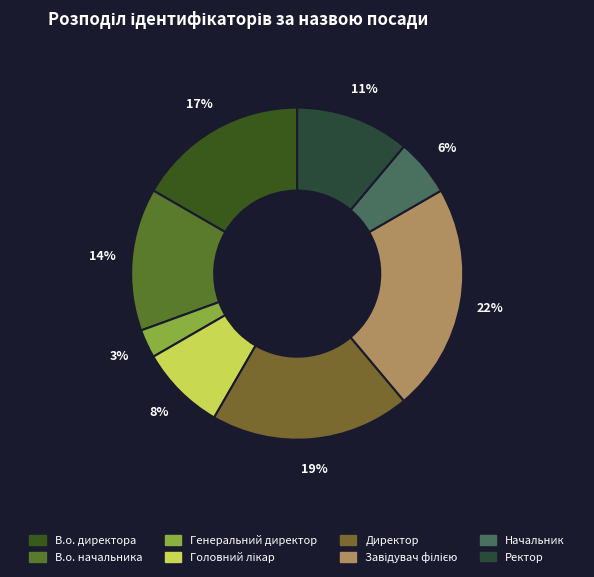

Is Директор the majority of the pie?

No